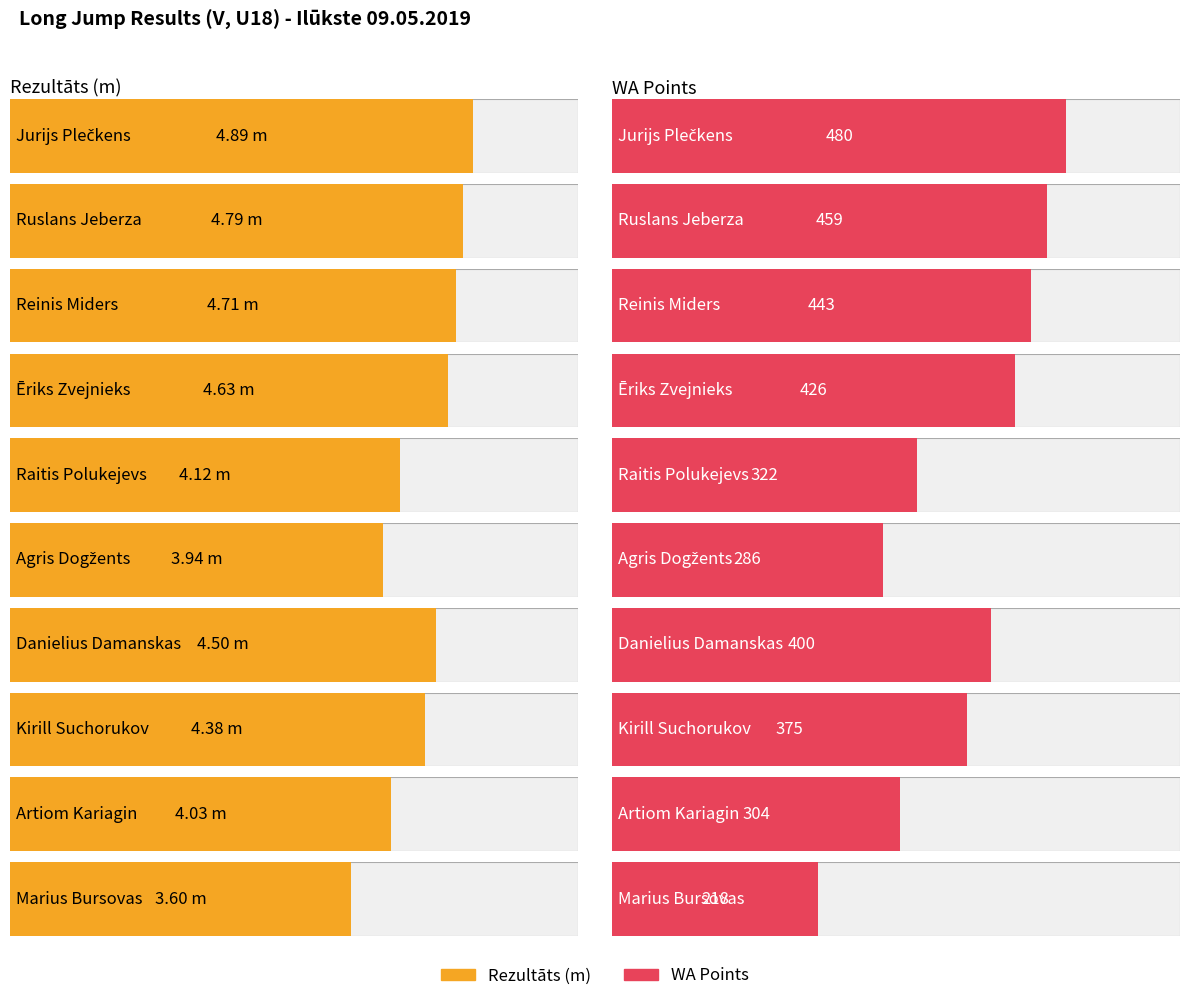

At which category is the sum across all series the highest?

Jurijs Plečkens